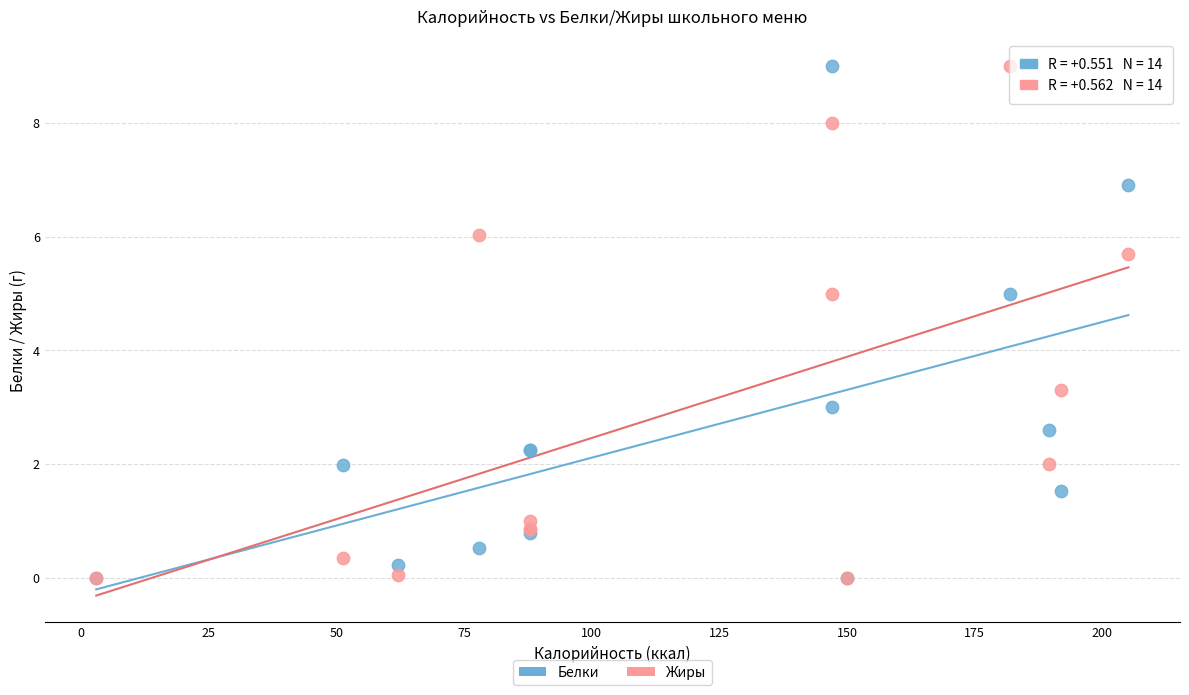

What are all the series names shown in the legend?

Белки, Жиры